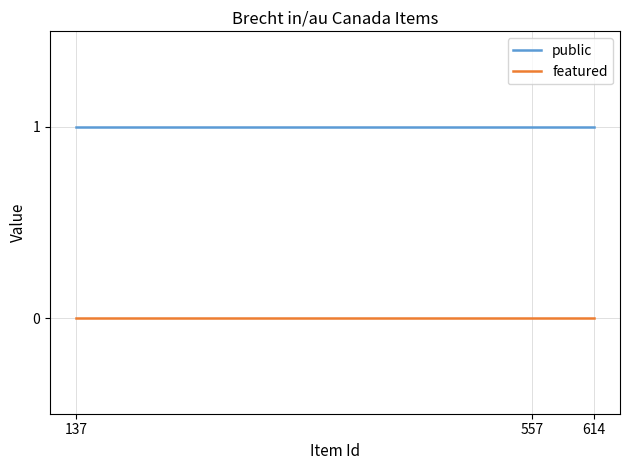

How many lines are shown in the chart?

2